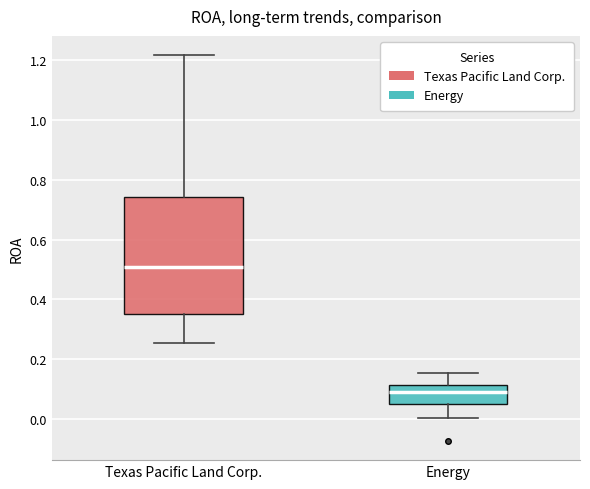

Where does the upper whisker of the box for Energy end on the y-axis? The values are not printed on the chart, so give them approximately, as read against the axis.

0.16